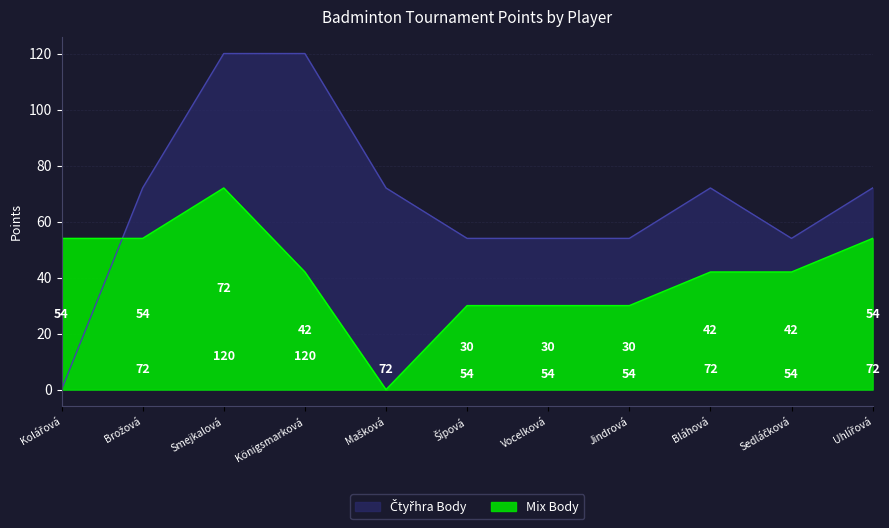

Count the number of categories in the chart.

11